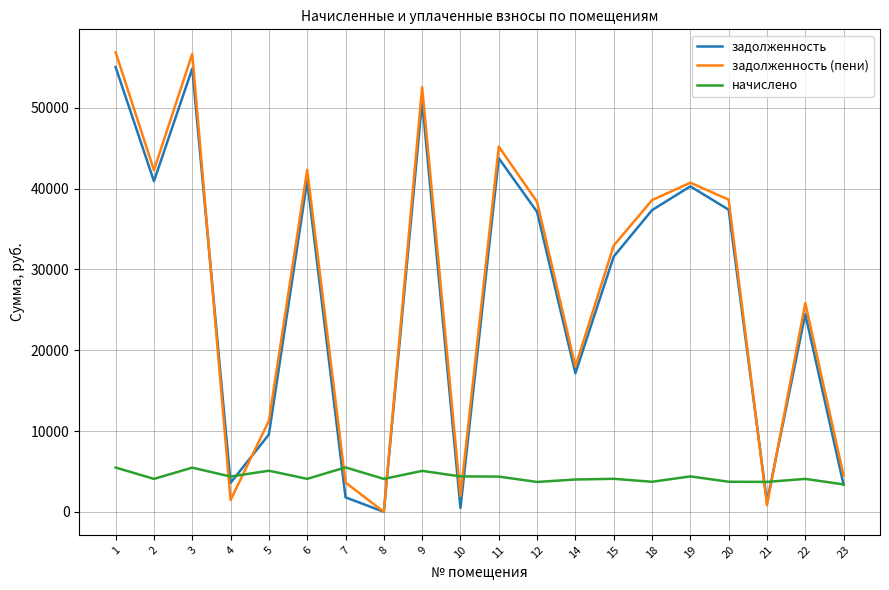

Where is задолженность (пени) nearest to the value 28431?

22